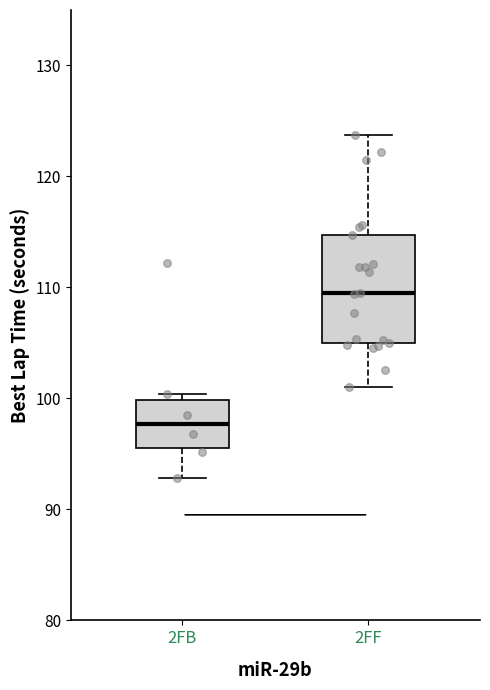

Comparing the boxes themselves (not the whiskers), which one is the tallest?

2FF